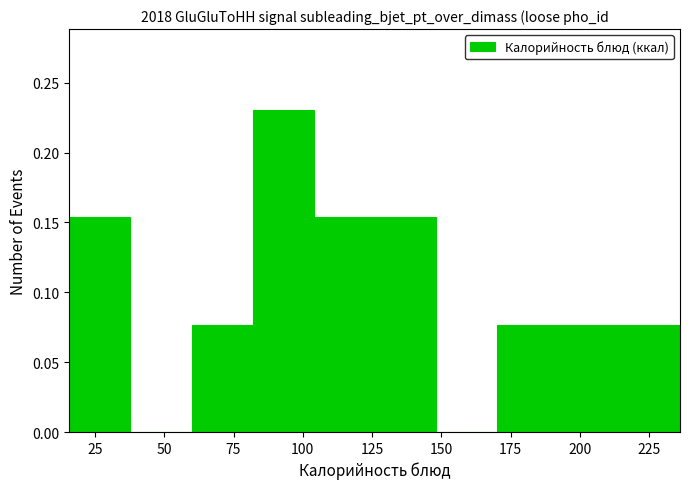

Reading left to right, transcribe this chart: for each bar, give the range it covers on the x-axis and its height. Neither the bar edges nor the heights are printed on the chart, so give them approximately, as read against the axes.

15 to 40: 0.155
40 to 60: 0
60 to 80: 0.075
80 to 105: 0.230
105 to 125: 0.155
125 to 150: 0.155
150 to 170: 0
170 to 190: 0.075
190 to 215: 0.075
215 to 235: 0.075